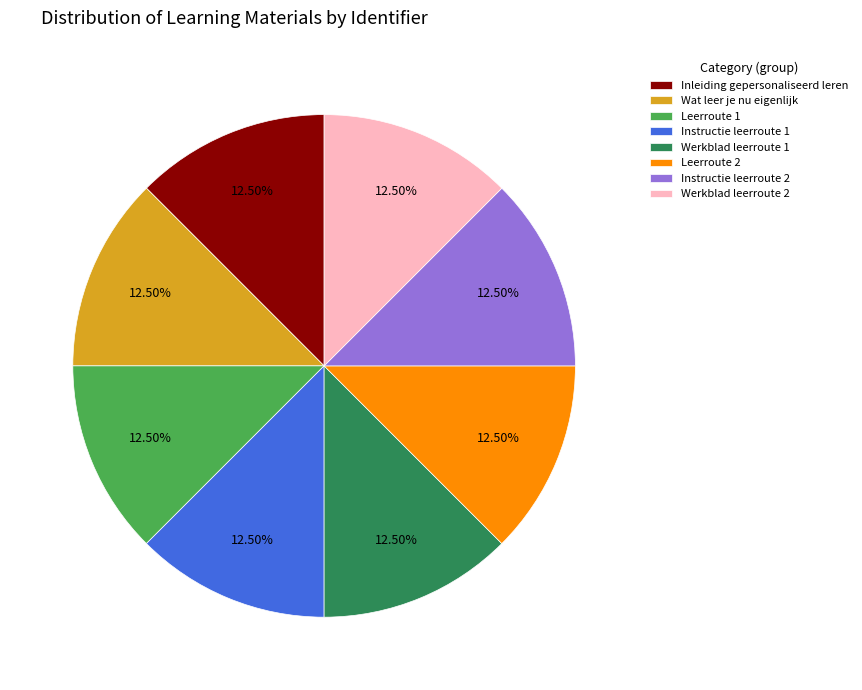

Approximately how many times larger is the value at Werkblad leerroute 1 compared to Instructie leerroute 1?

1.0